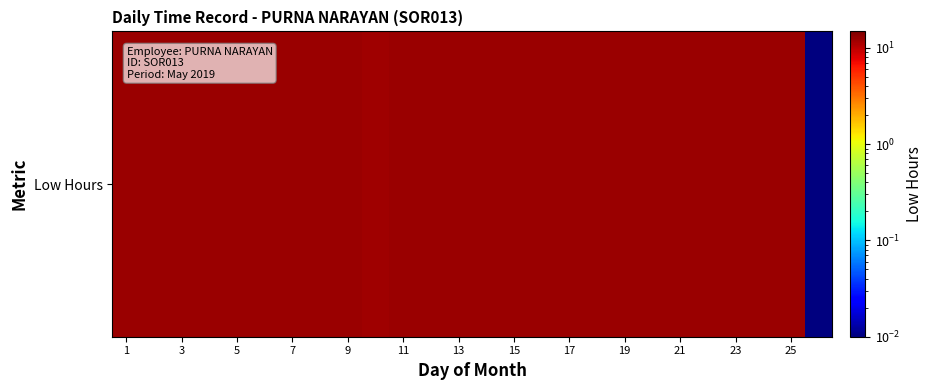

What is the approximate value at 3?

12.3